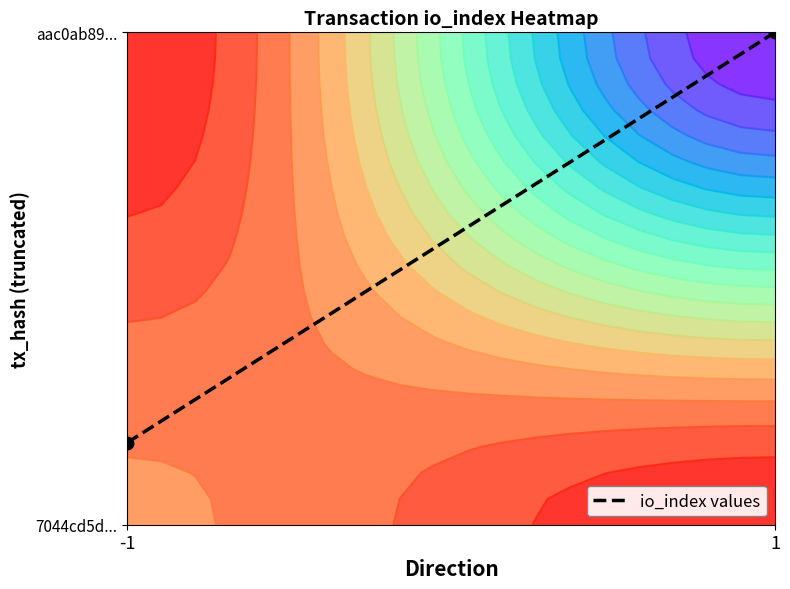

Reading left to right, list all the values displayed in this chart.

0.2	1.0